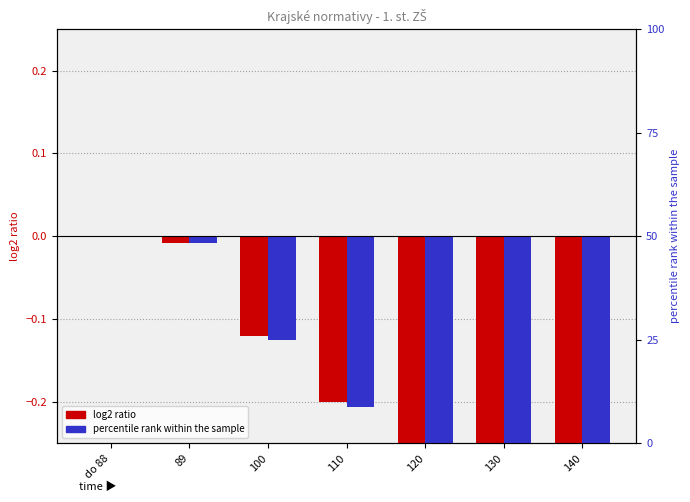

Is it true that MP equals -0.2 at 130?

False